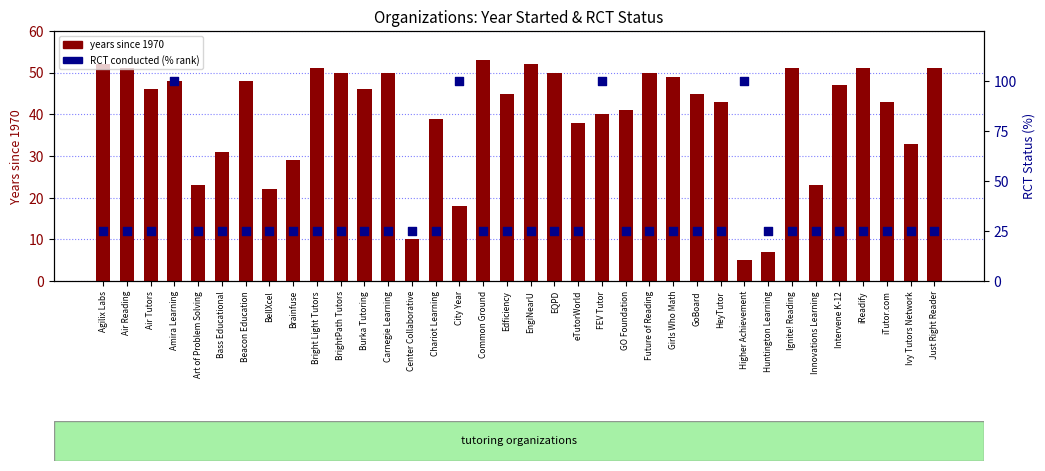

Which series has the largest Y range (max minus min)?

RCT conducted (% rank)